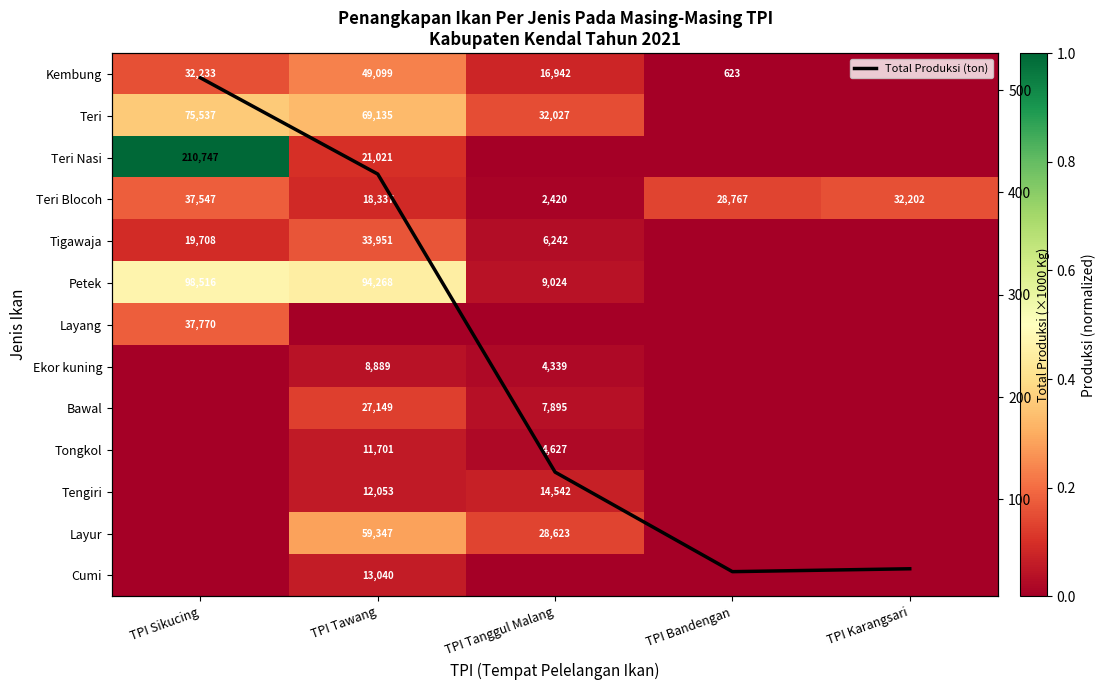

Which has a higher value, TPI Tawang or TPI Sikucing?

TPI Tawang